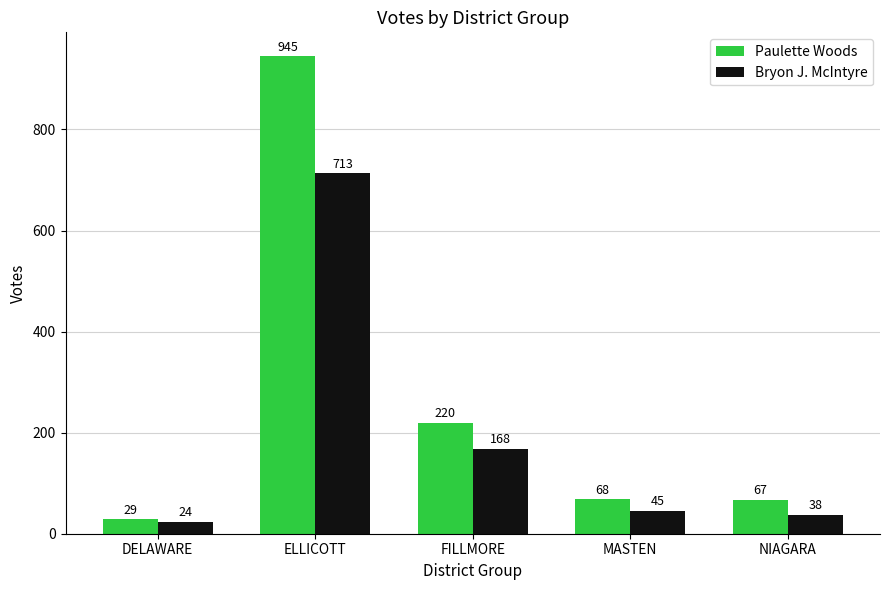

What is the sum of all Bryon J. McIntyre values?

988